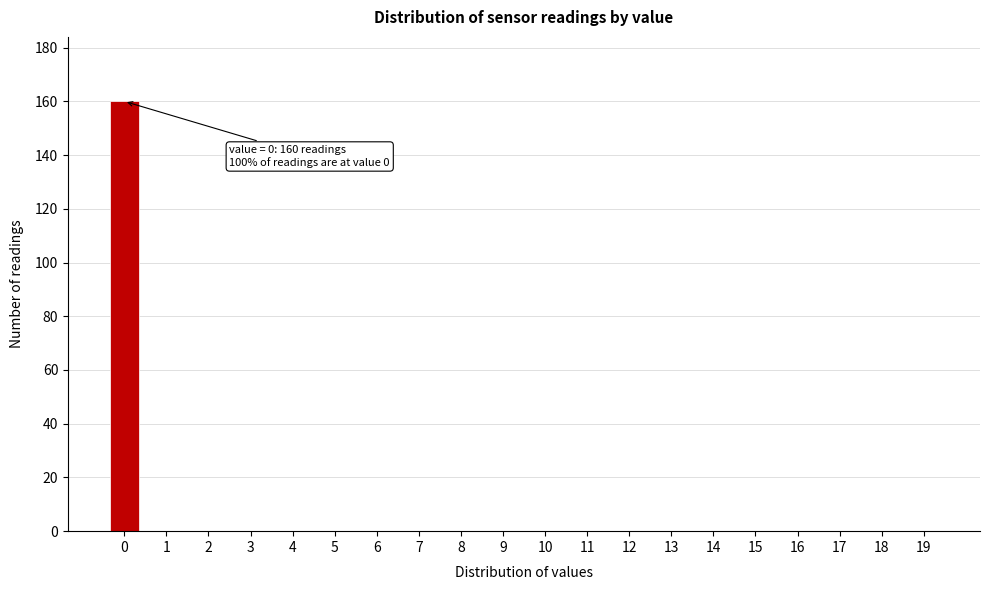

Reading left to right, extract all data points from this chart.

0=160	1=0	2=0	3=0	4=0	5=0	6=0	7=0	8=0	9=0	10=0	11=0	12=0	13=0	14=0	15=0	16=0	17=0	18=0	19=0